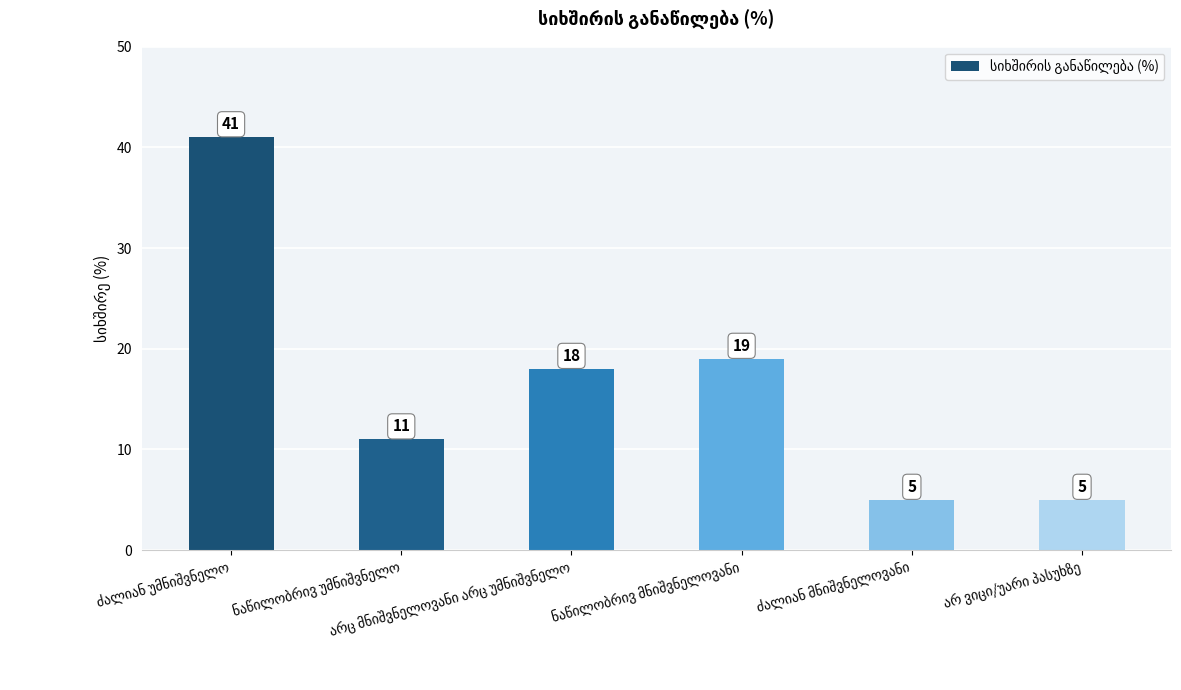

What is the value of the 3rd bar from the left?

18